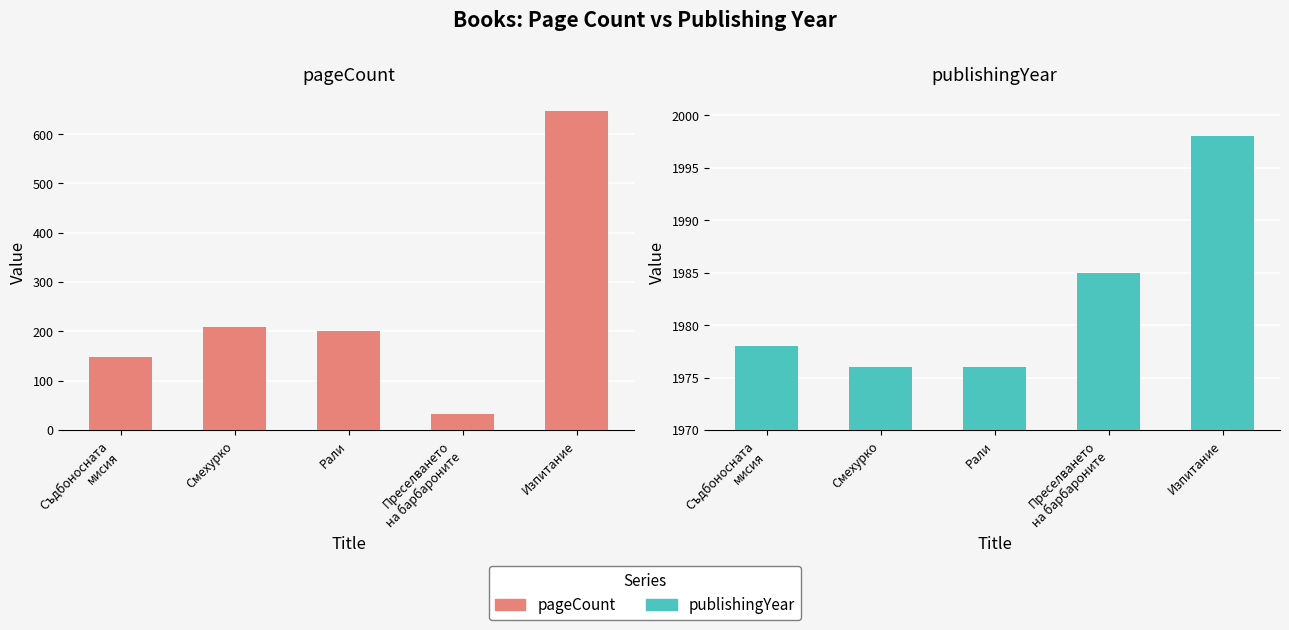

How many groups of bars are there?

5